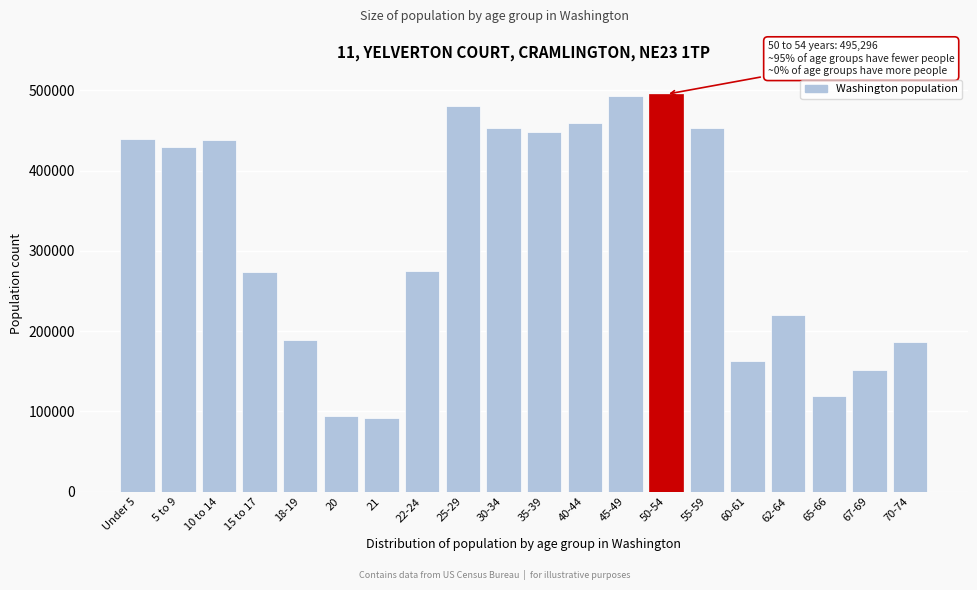

What is the sum of all values?

6354083